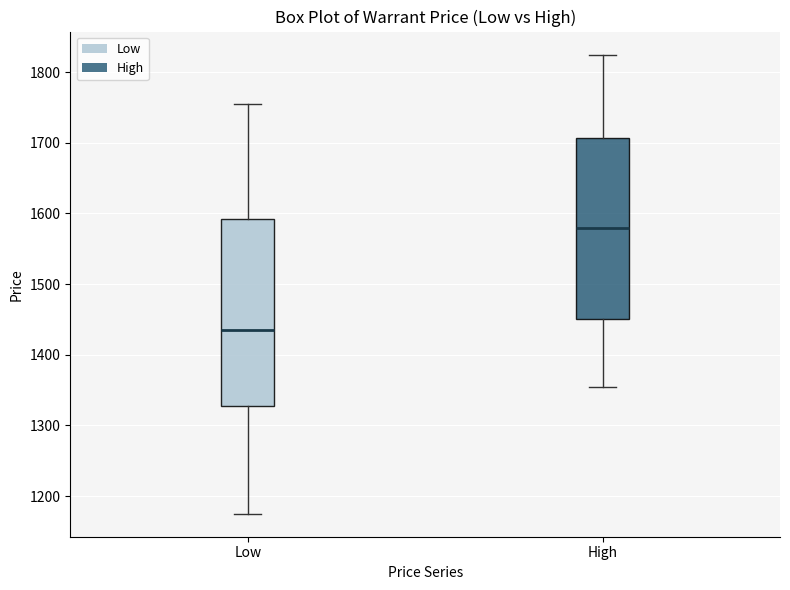

Where does the upper whisker of the box for Low end on the y-axis? The values are not printed on the chart, so give them approximately, as read against the axis.

1760